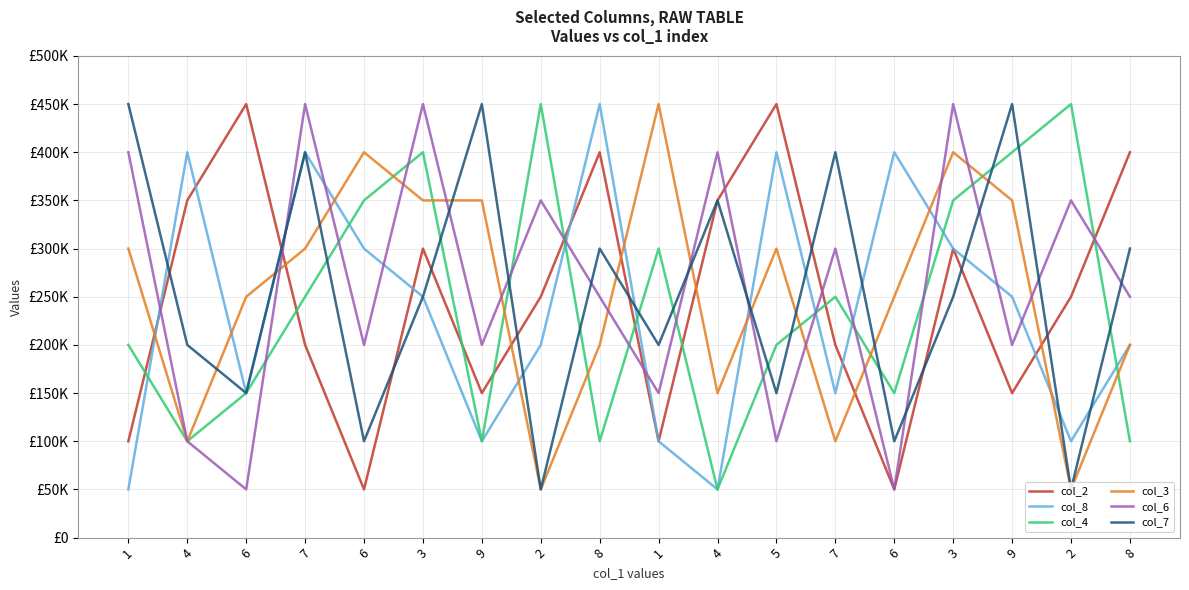

Which series has the widest spread of values?

col_2